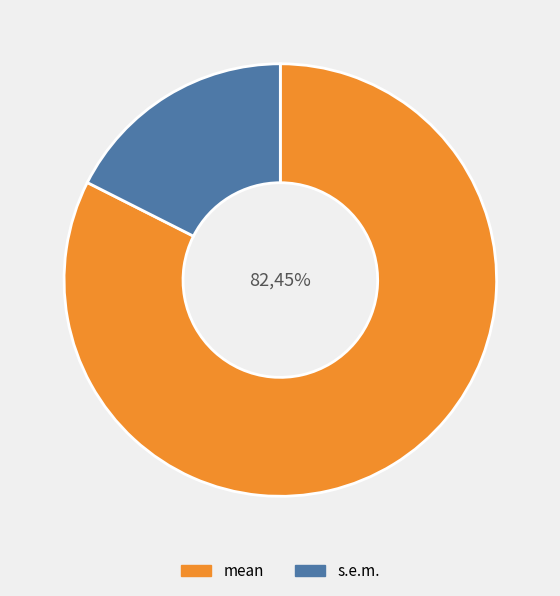

Which category has the biggest portion of the pie?

mean